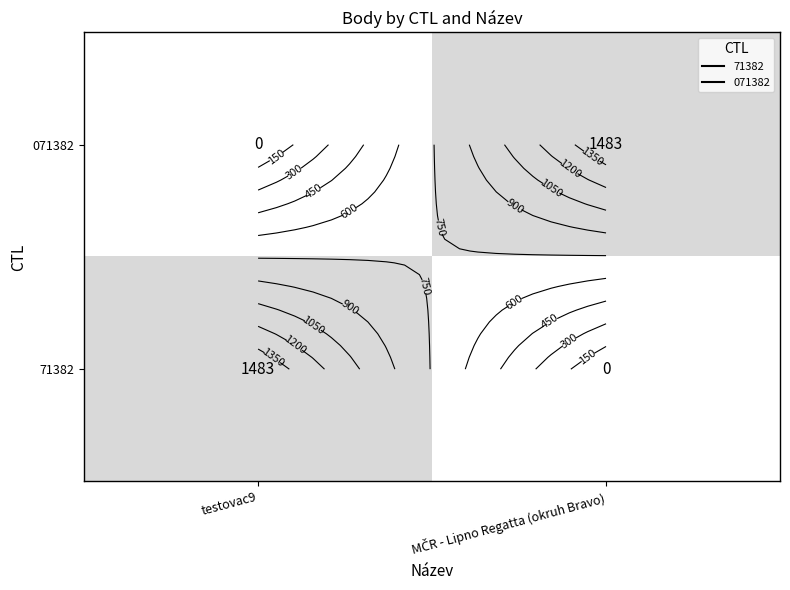

Is the value of 71382 at testovac9 greater than the value of 071382 at testovac9?

Yes